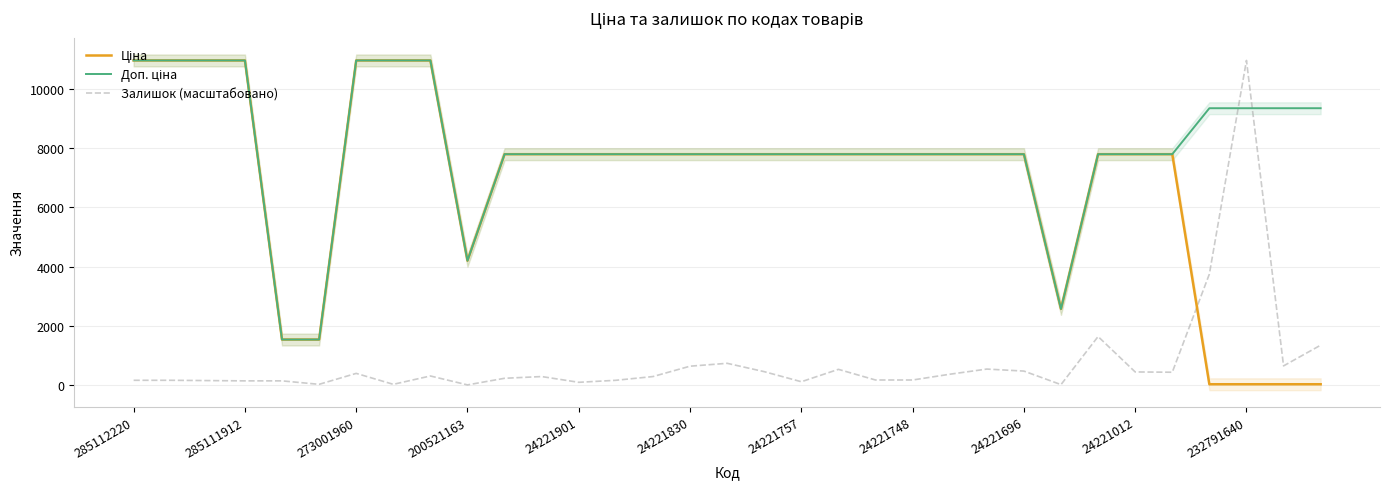

What is the lowest value of the Доп. ціна series?

1548.0